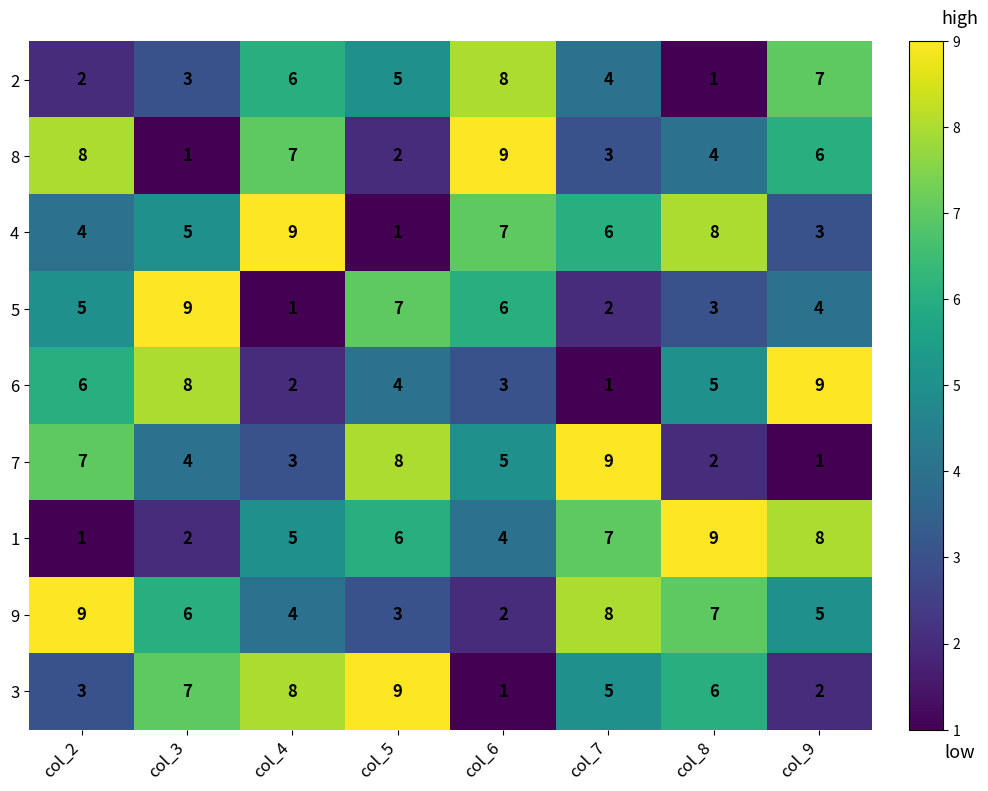

What is the average value of the 3 series?

5